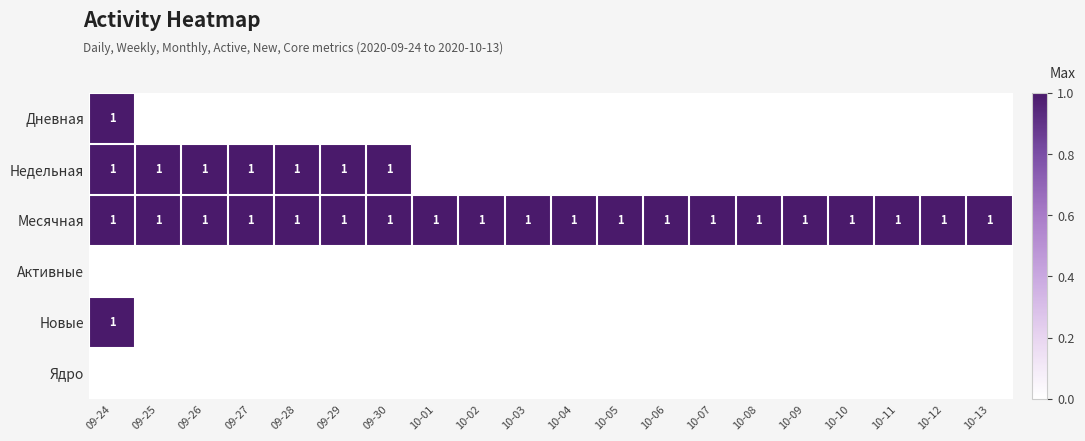

What is the greatest value displayed?

1